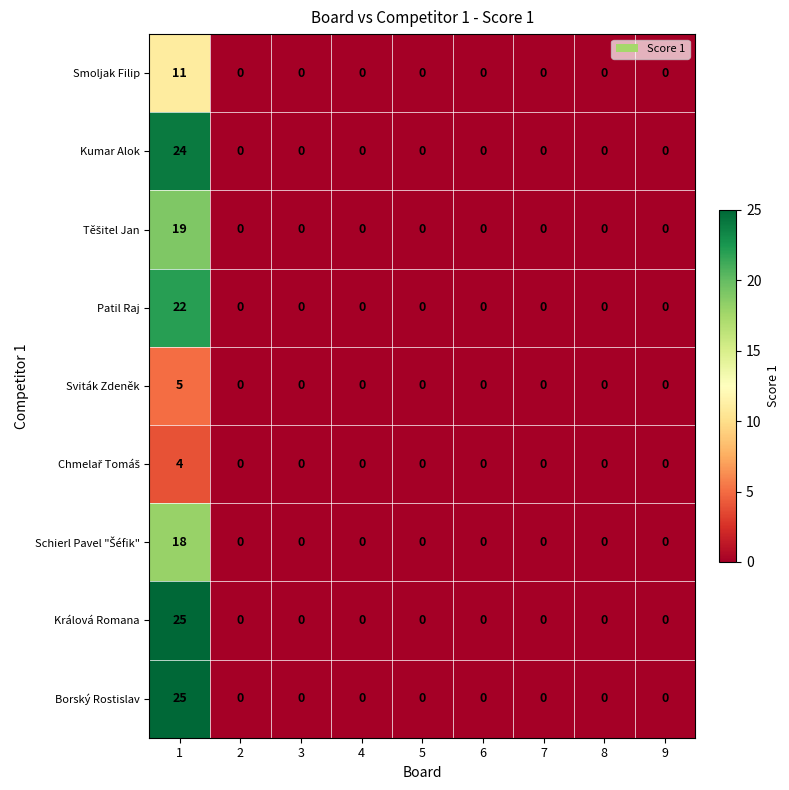

The value of Kumar Alok at 6 is 0. True or false?

True